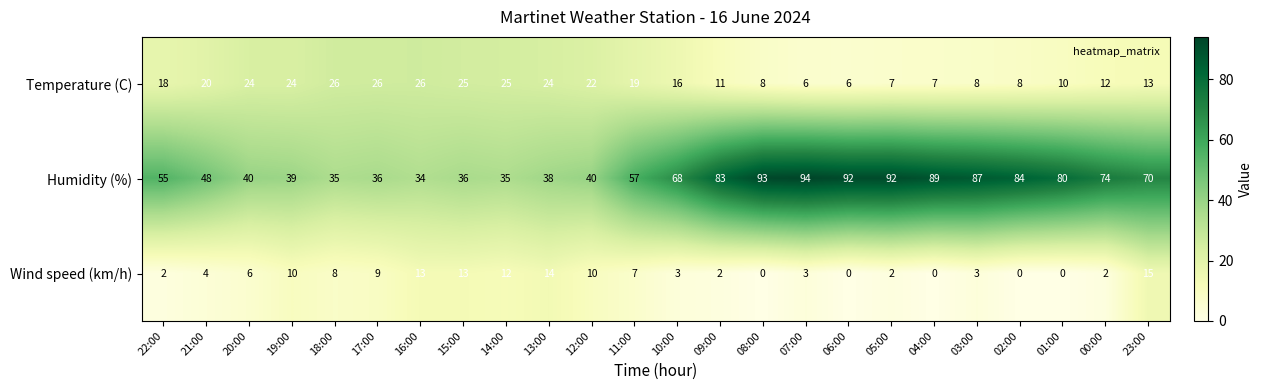

True or false: Temperature (C) has a value of 11 at 09:00.

True